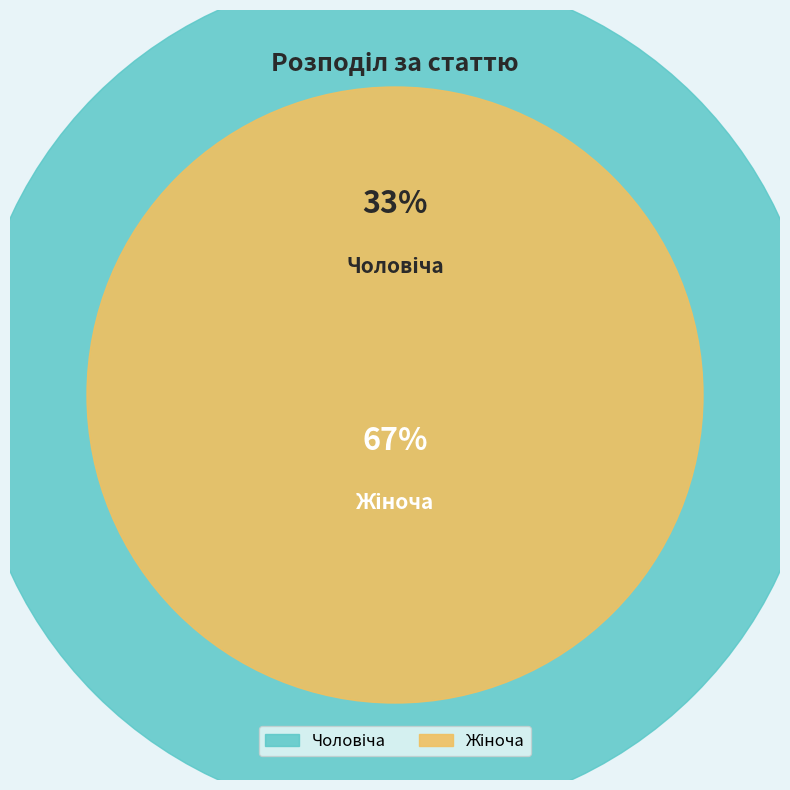

To the nearest percent, what percentage of the pie is Жіноча?

67%